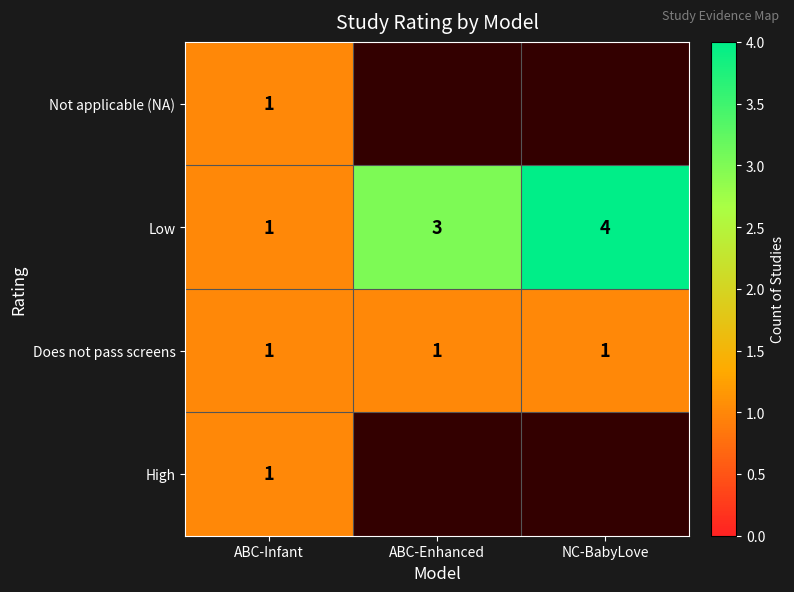

The value of Does not pass screens at ABC-Infant is 2. True or false?

False